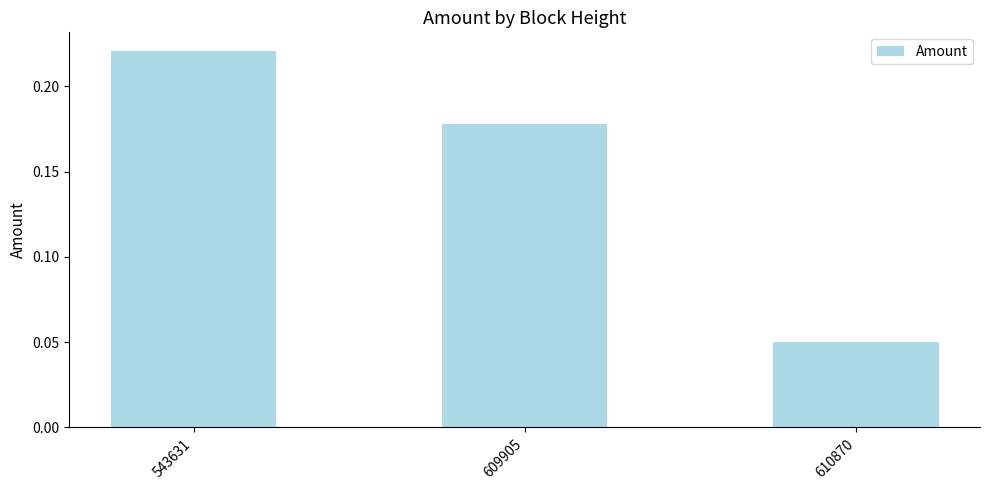

The chart shows a value of 0.3 at 609905. True or false?

False